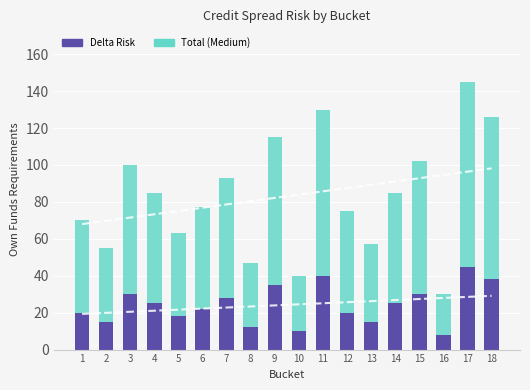

True or false: Delta Risk has a value of 11 at 16.

False